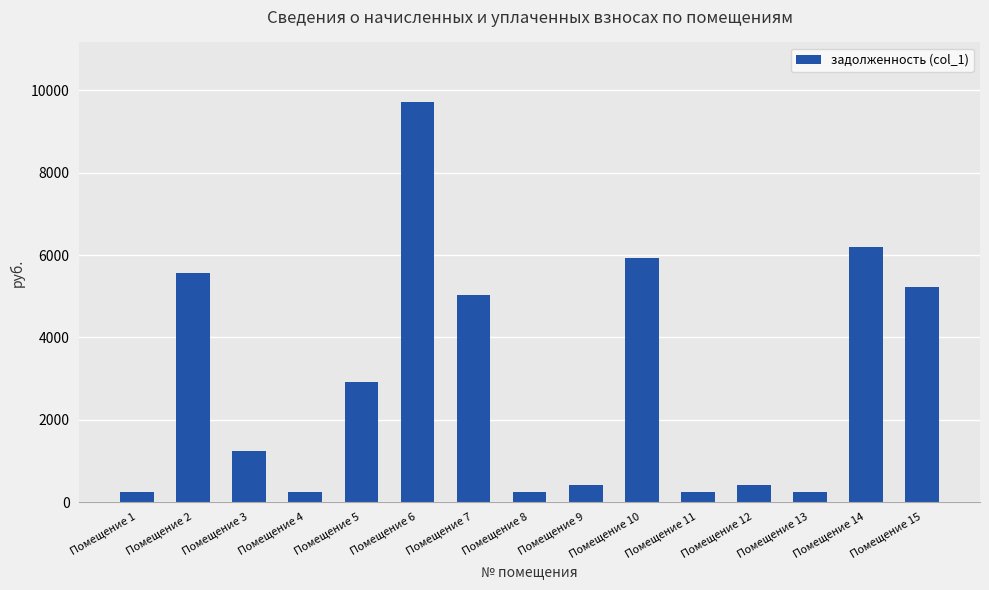

What is the maximum value shown in the chart?

9701.9